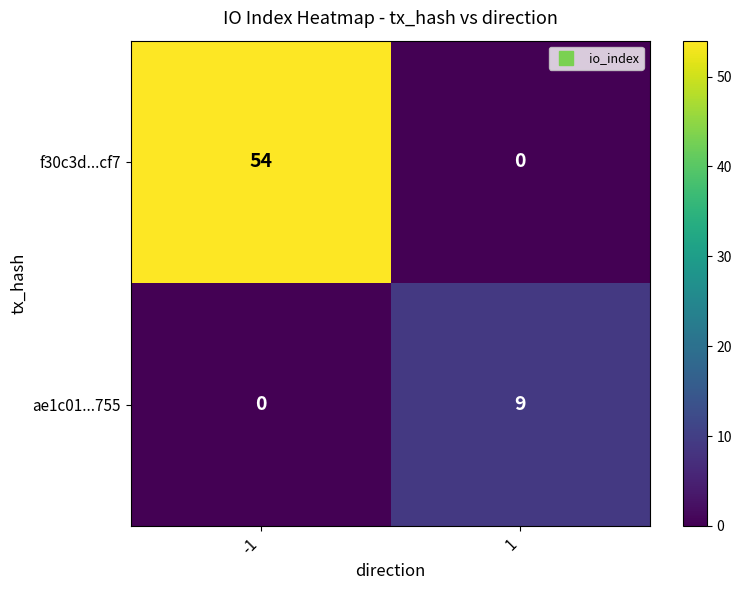

Is the value of ae1c01...755 at 1 greater than the value of f30c3d...cf7 at -1?

No